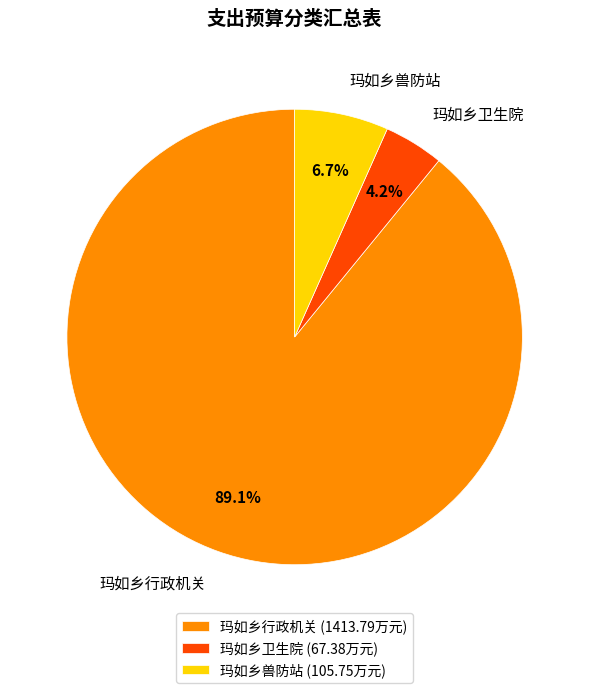

Which has a higher value, 玛如乡卫生院 or 玛如乡行政机关?

玛如乡行政机关